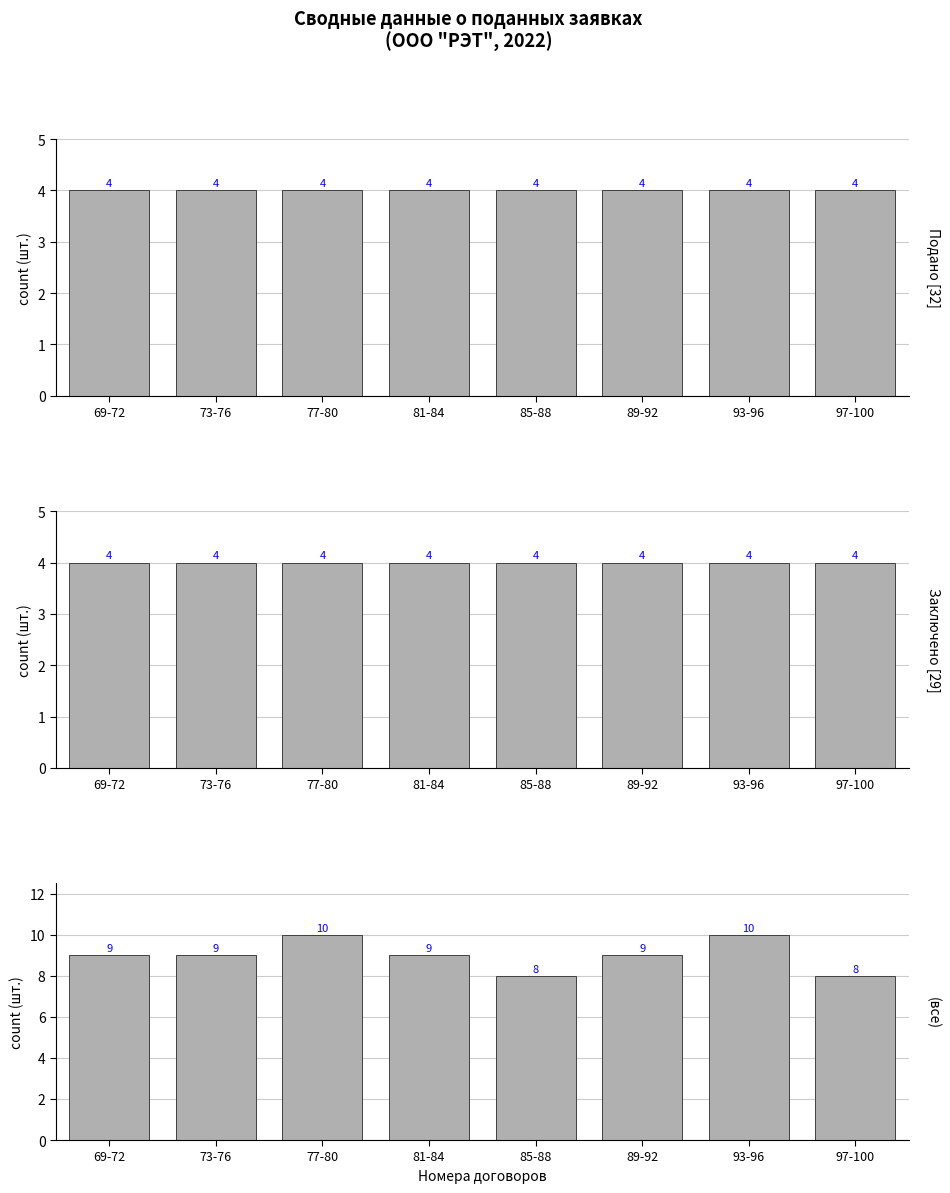

At which category is the sum across all series the highest?

77-80